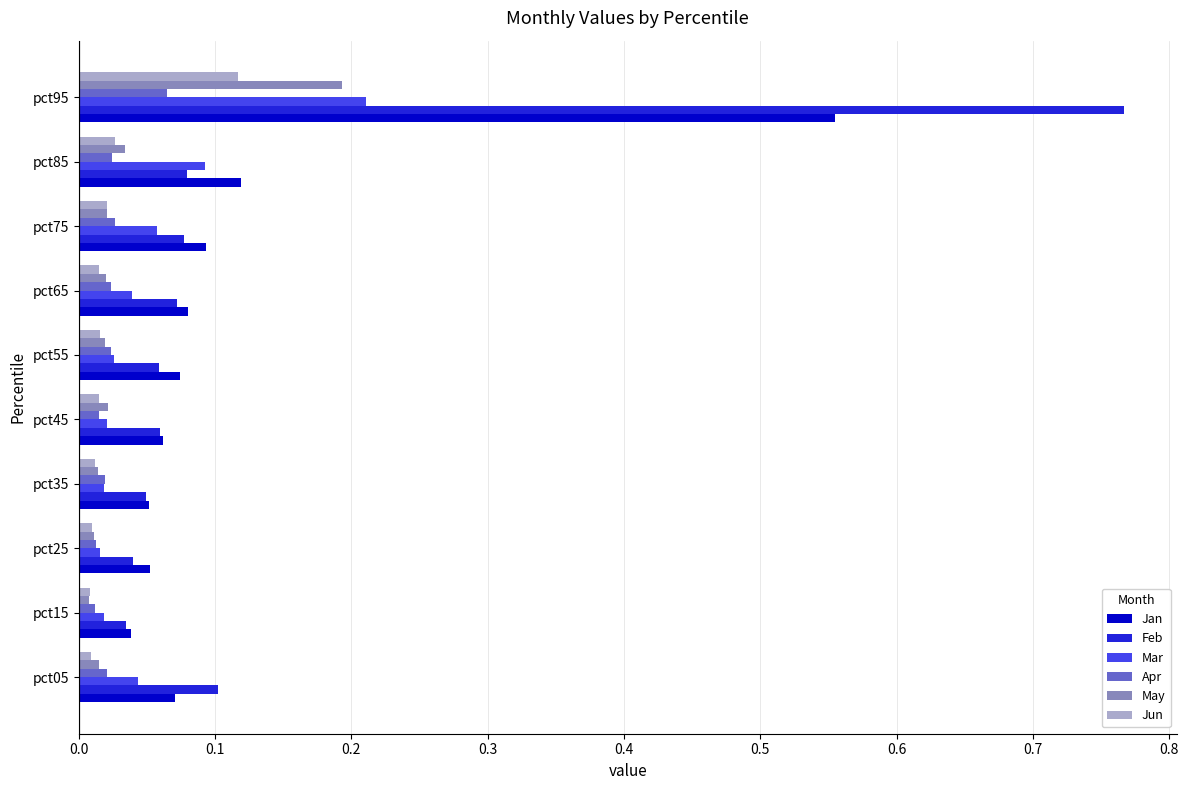

Which series has the widest spread of values?

Feb